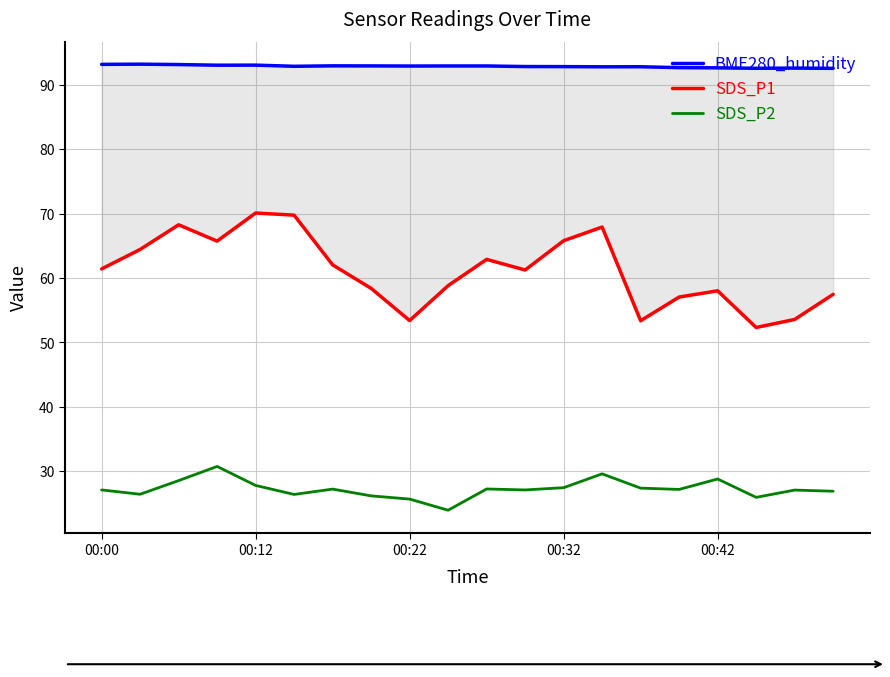

How many data points in SDS_P2 are above 27?

13